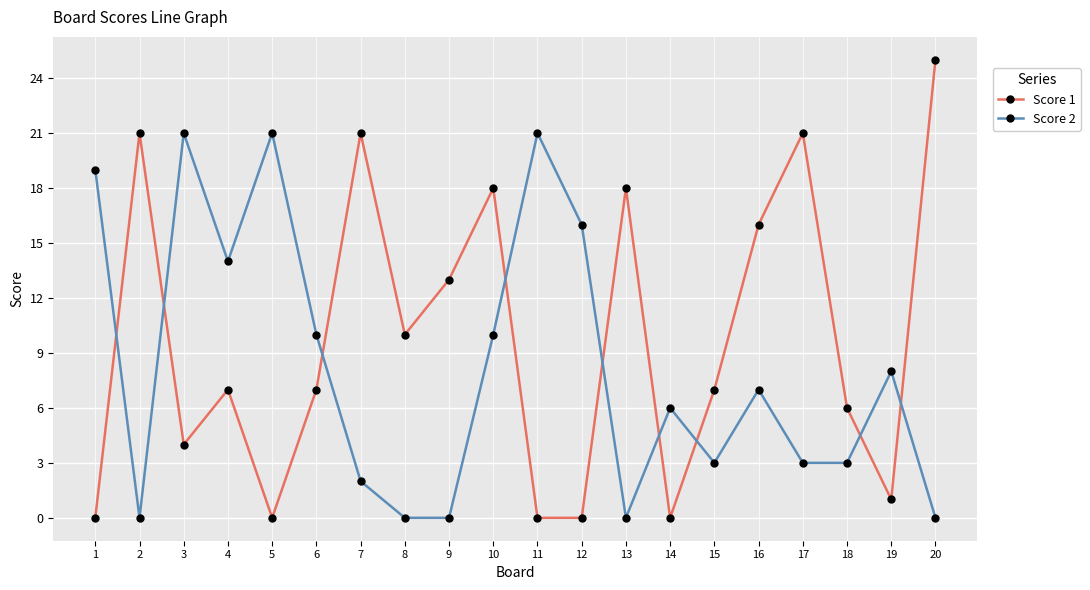

Reading left to right, what are all the values shown in this chart?

Score 1: 1=0	2=21	3=4	4=7	5=0	6=7	7=21	8=10	9=13	10=18	11=0	12=0	13=18	14=0	15=7	16=16	17=21	18=6	19=1	20=25
Score 2: 1=19	2=0	3=21	4=14	5=21	6=10	7=2	8=0	9=0	10=10	11=21	12=16	13=0	14=6	15=3	16=7	17=3	18=3	19=8	20=0